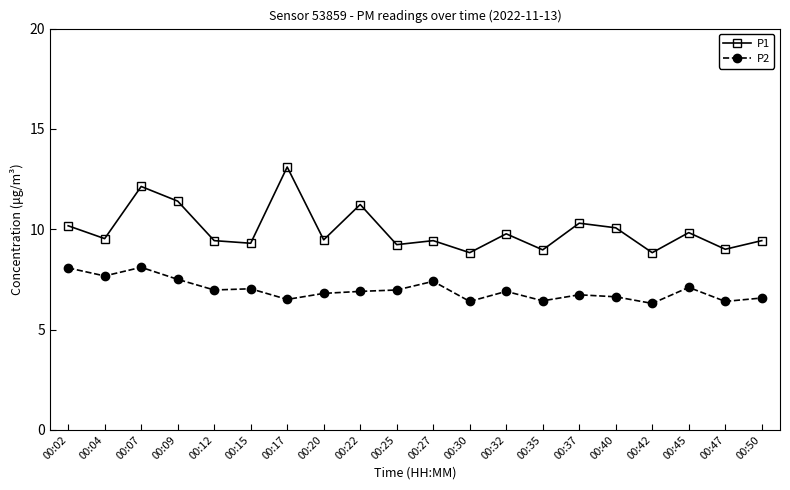

Where is the first local minimum for P1?

00:04